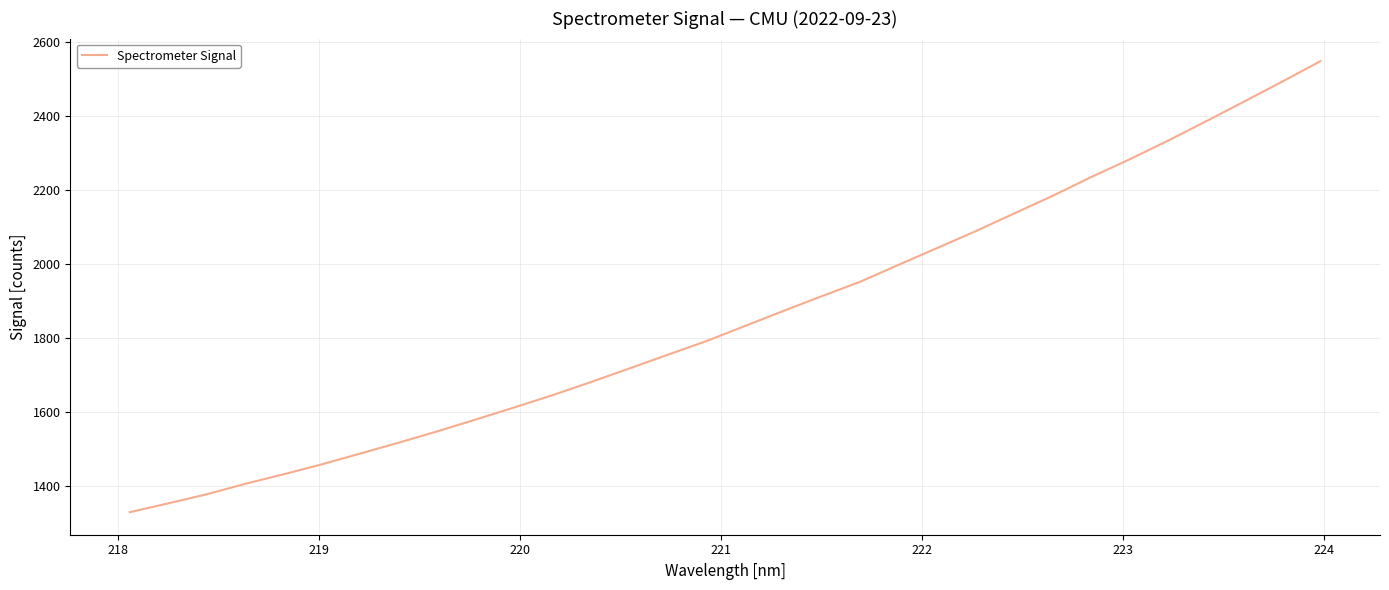

True or false: the data has more than 2 interior local peaks.

False